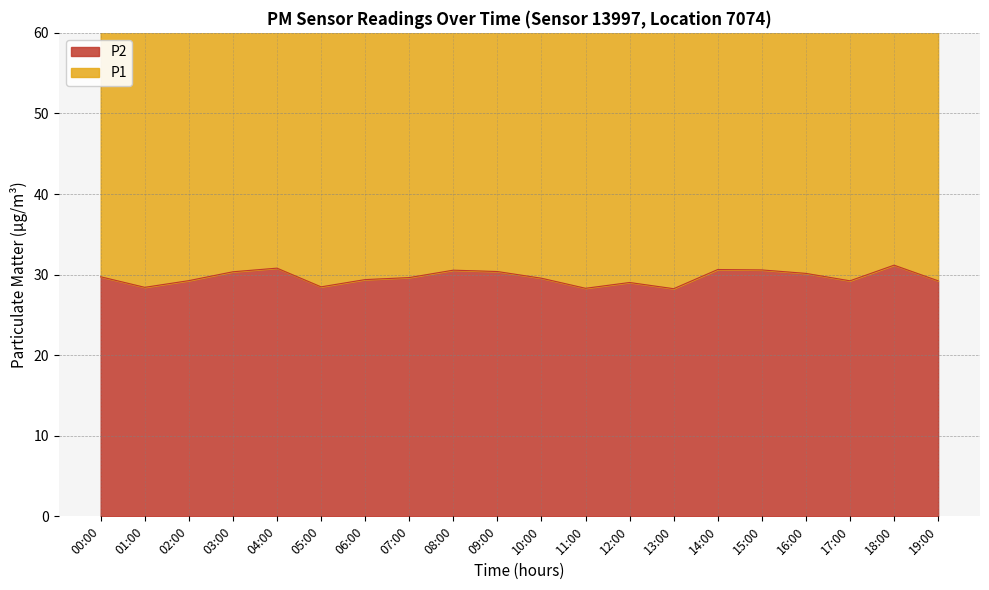

The chart shows a value of 6.2 at 07:00. True or false?

False